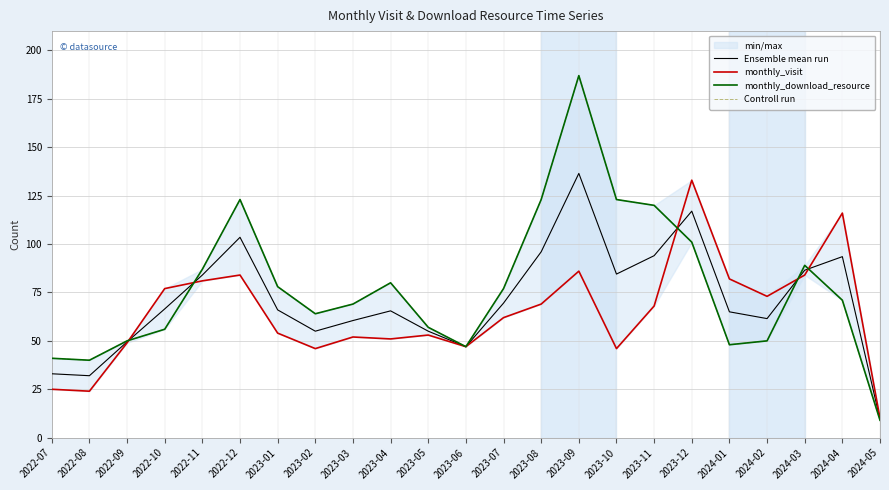

What is the label of the 7th point from the left?

2023-01